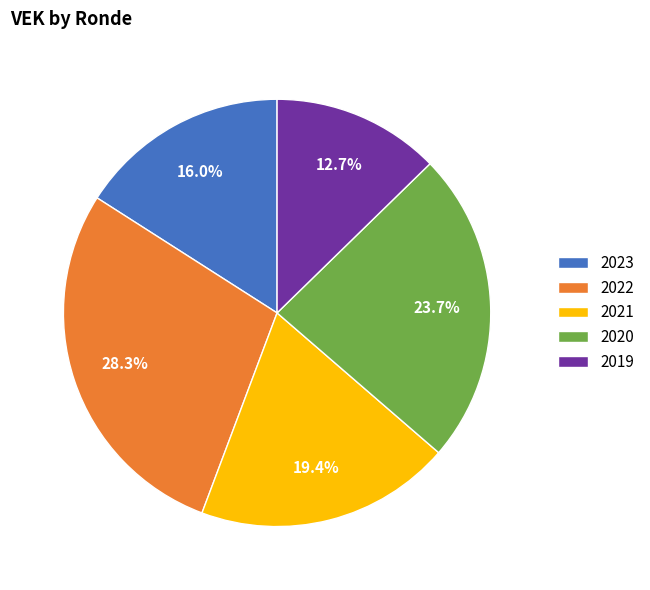

Which slice is the smallest?

2019